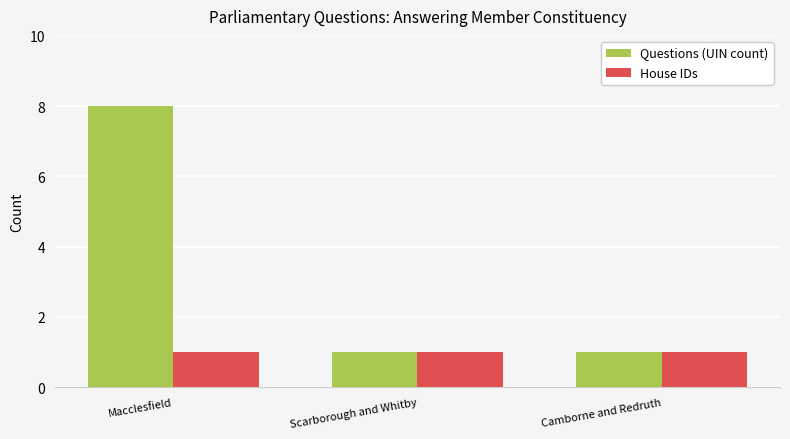

What is the average value of the House IDs series?

1